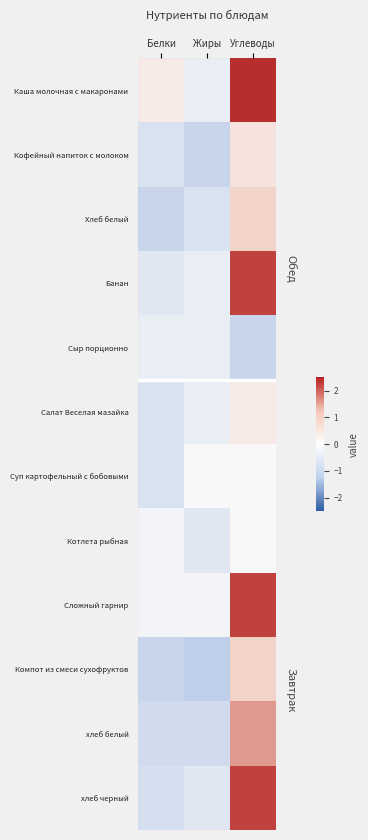

At how many categories does at least one series exceed 0?

3